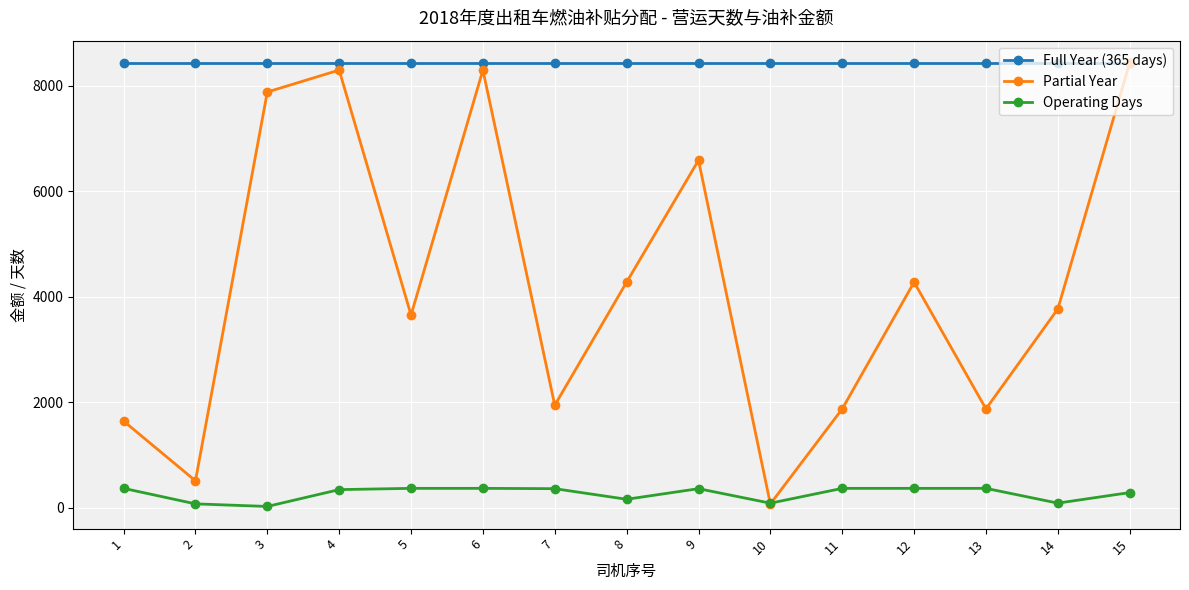

Read the Full Year (365 days) value at 3.

8429.9